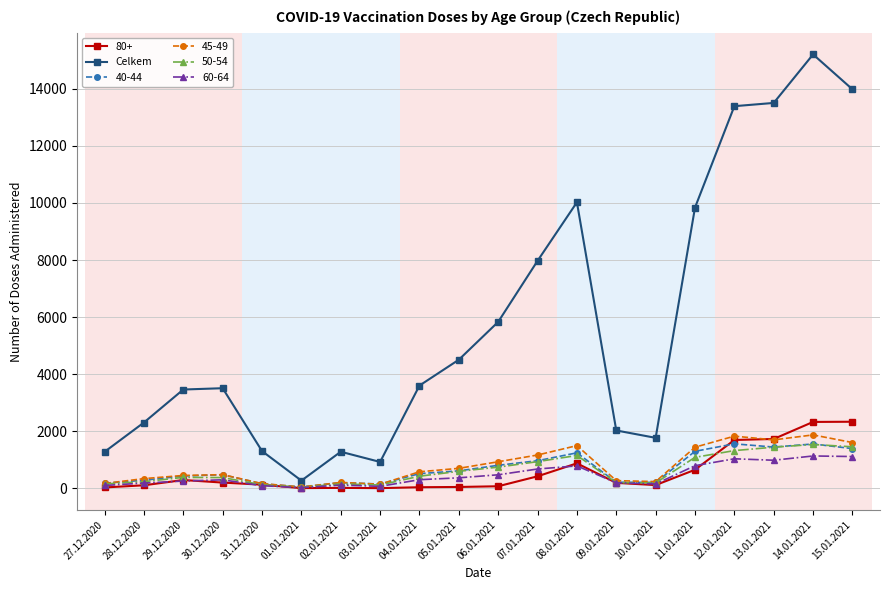

How many lines are shown in the chart?

6